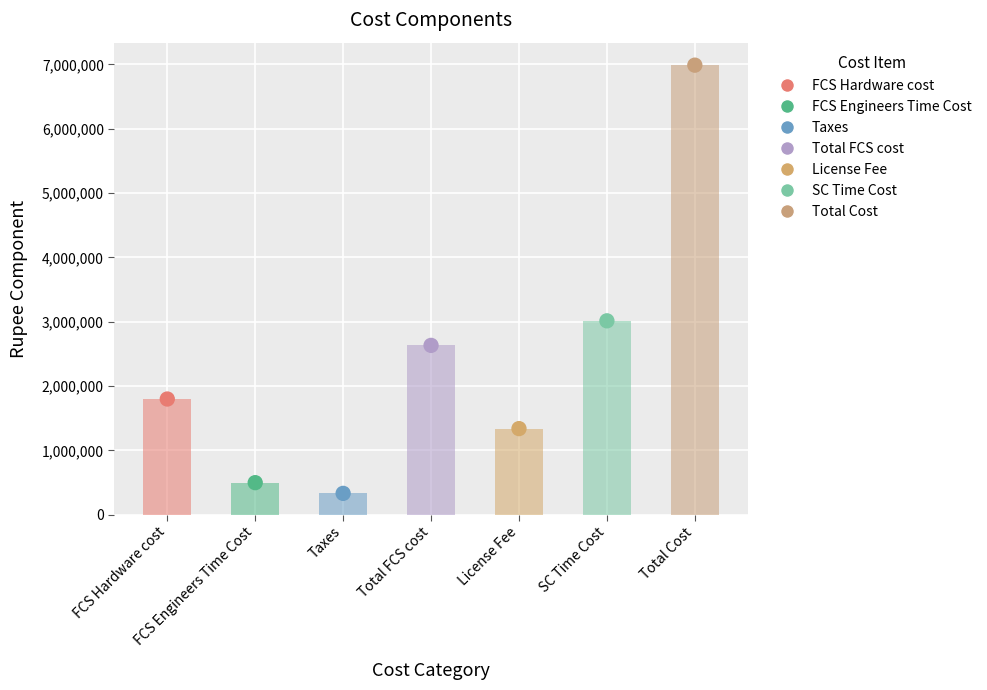

Which has a higher value, License Fee or FCS Hardware cost?

FCS Hardware cost